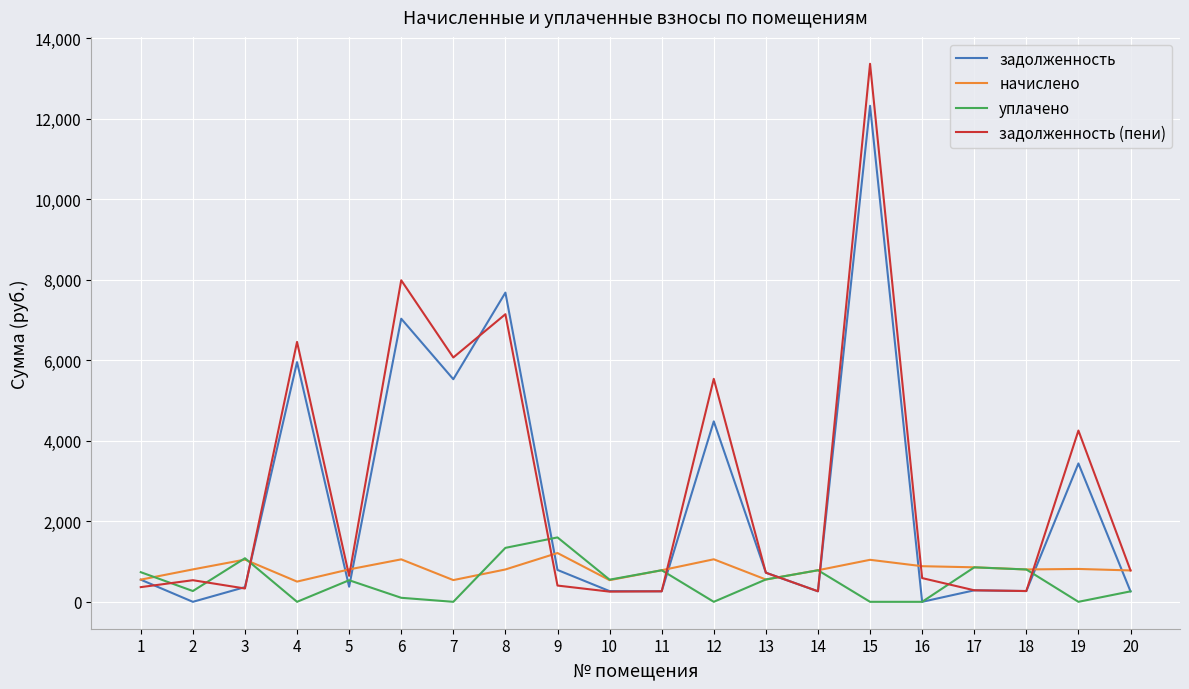

Is the value of задолженность (пени) at 16 greater than the value of задолженность at 12?

No